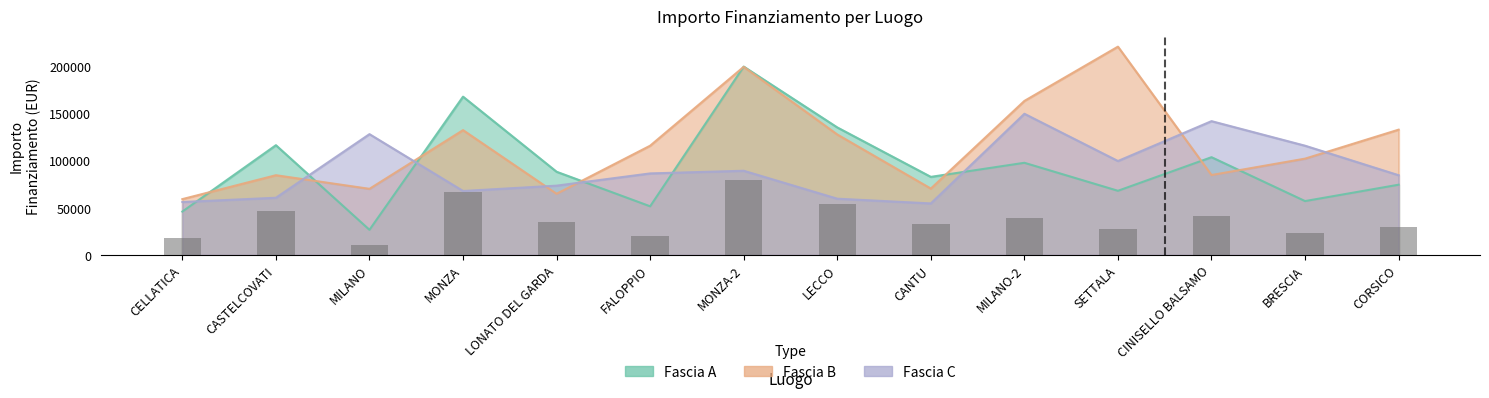

What value does the Fascia A series have at MILANO-2?

97694.9